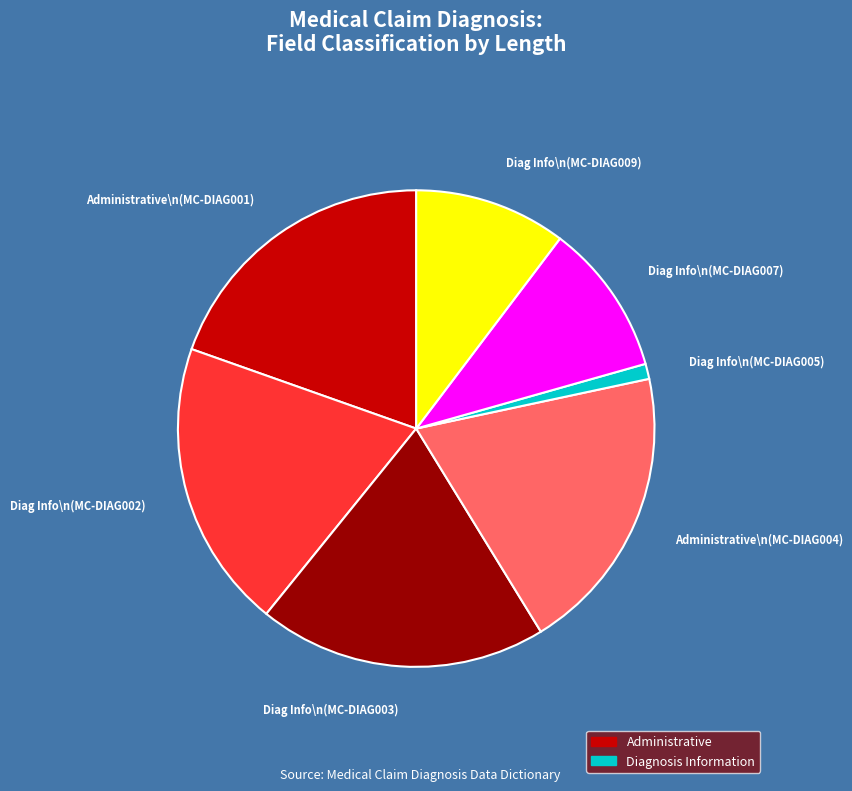

What is the ratio of the value at Diag Info\n(MC-DIAG007) to the value at Diag Info\n(MC-DIAG002)?

0.5